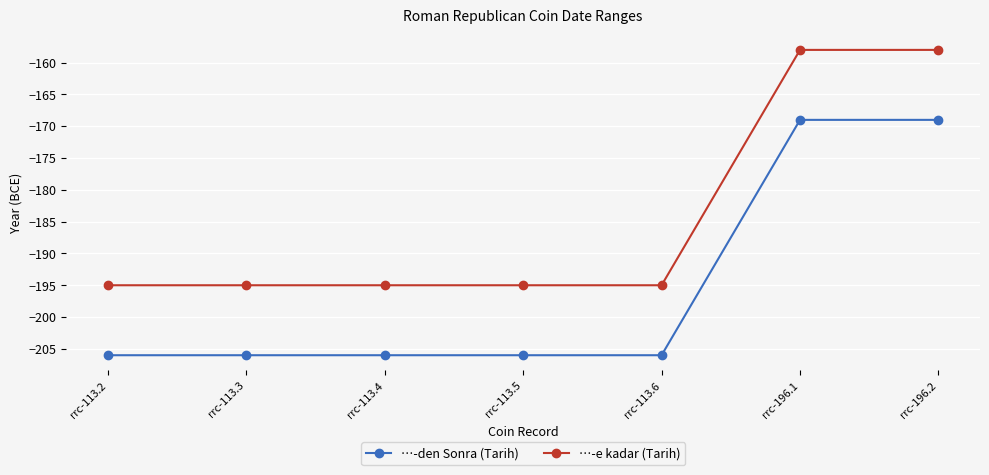

True or false: …-den Sonra (Tarih) has a value of -130 at rrc-113.5.

False